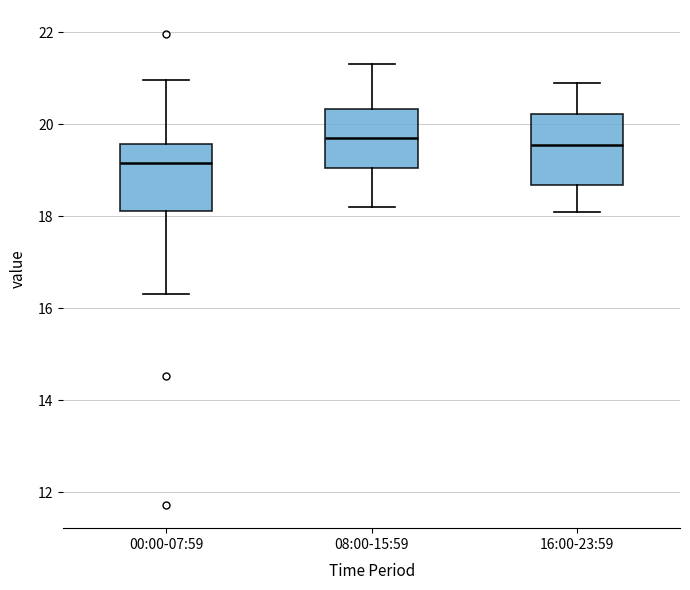

Where does the median line of the box for 16:00-23:59 sit on the y-axis? The values are not printed on the chart, so give them approximately, as read against the axis.

19.6